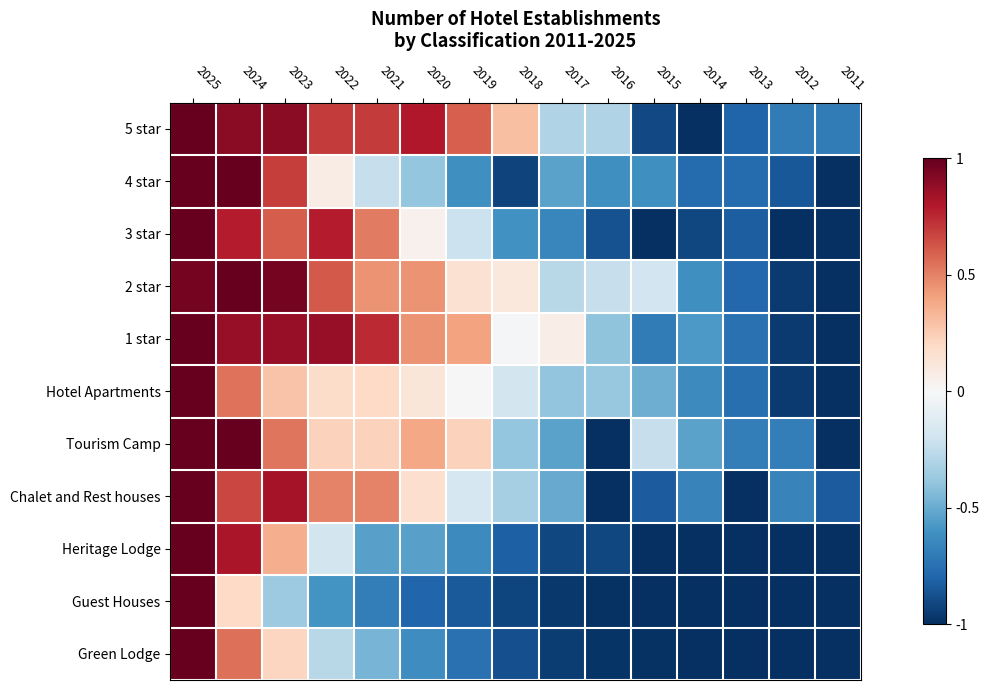

At how many categories does at least one series exceed 0?

9